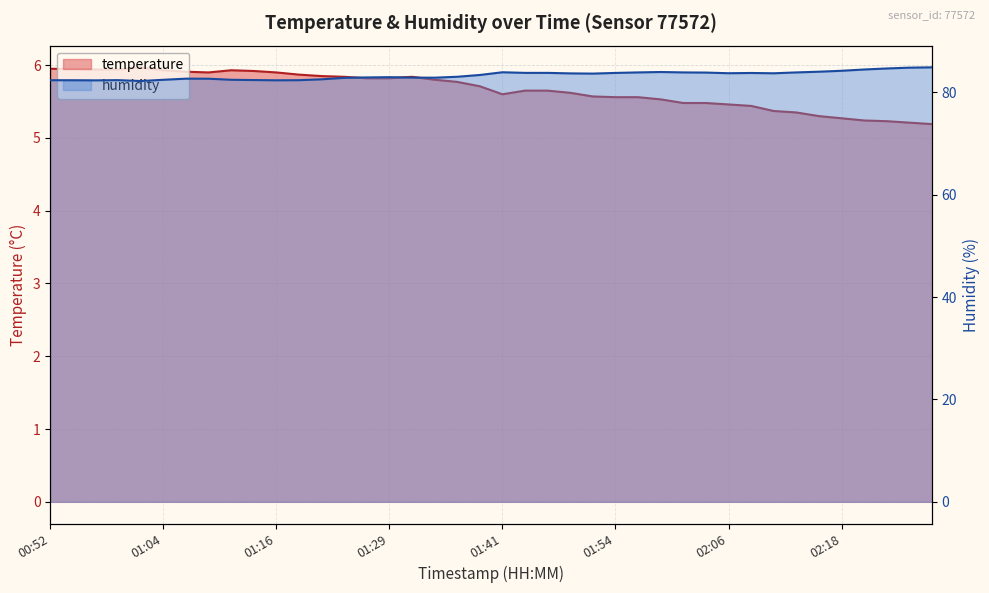

Is the value of temperature at 01:54 greater than the value of humidity at 01:16?

No